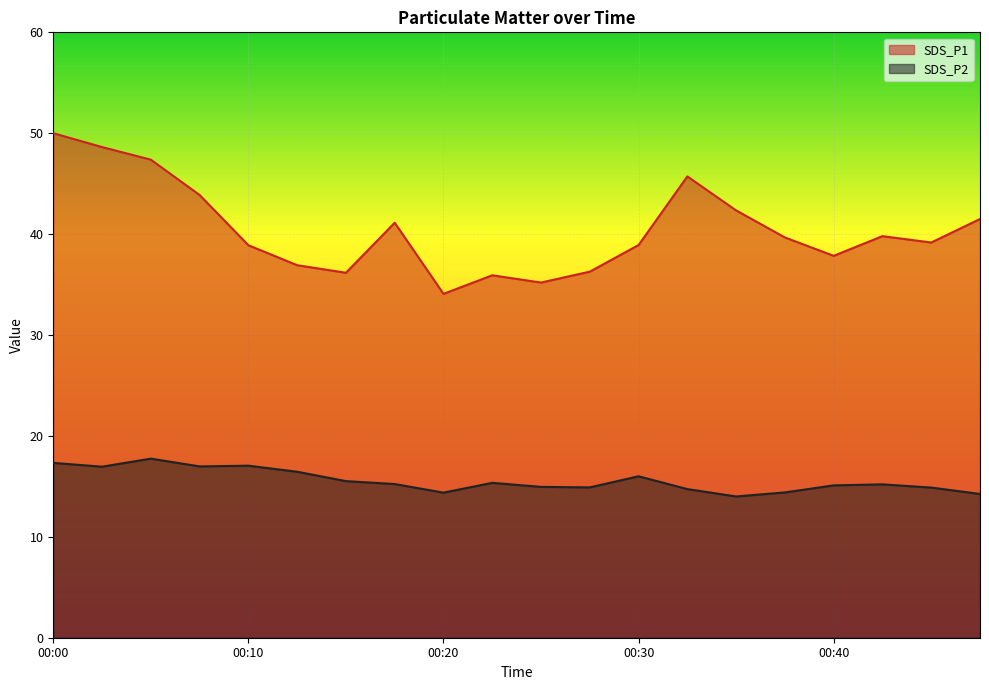

True or false: SDS_P1 and SDS_P2 intersect in this chart.

False